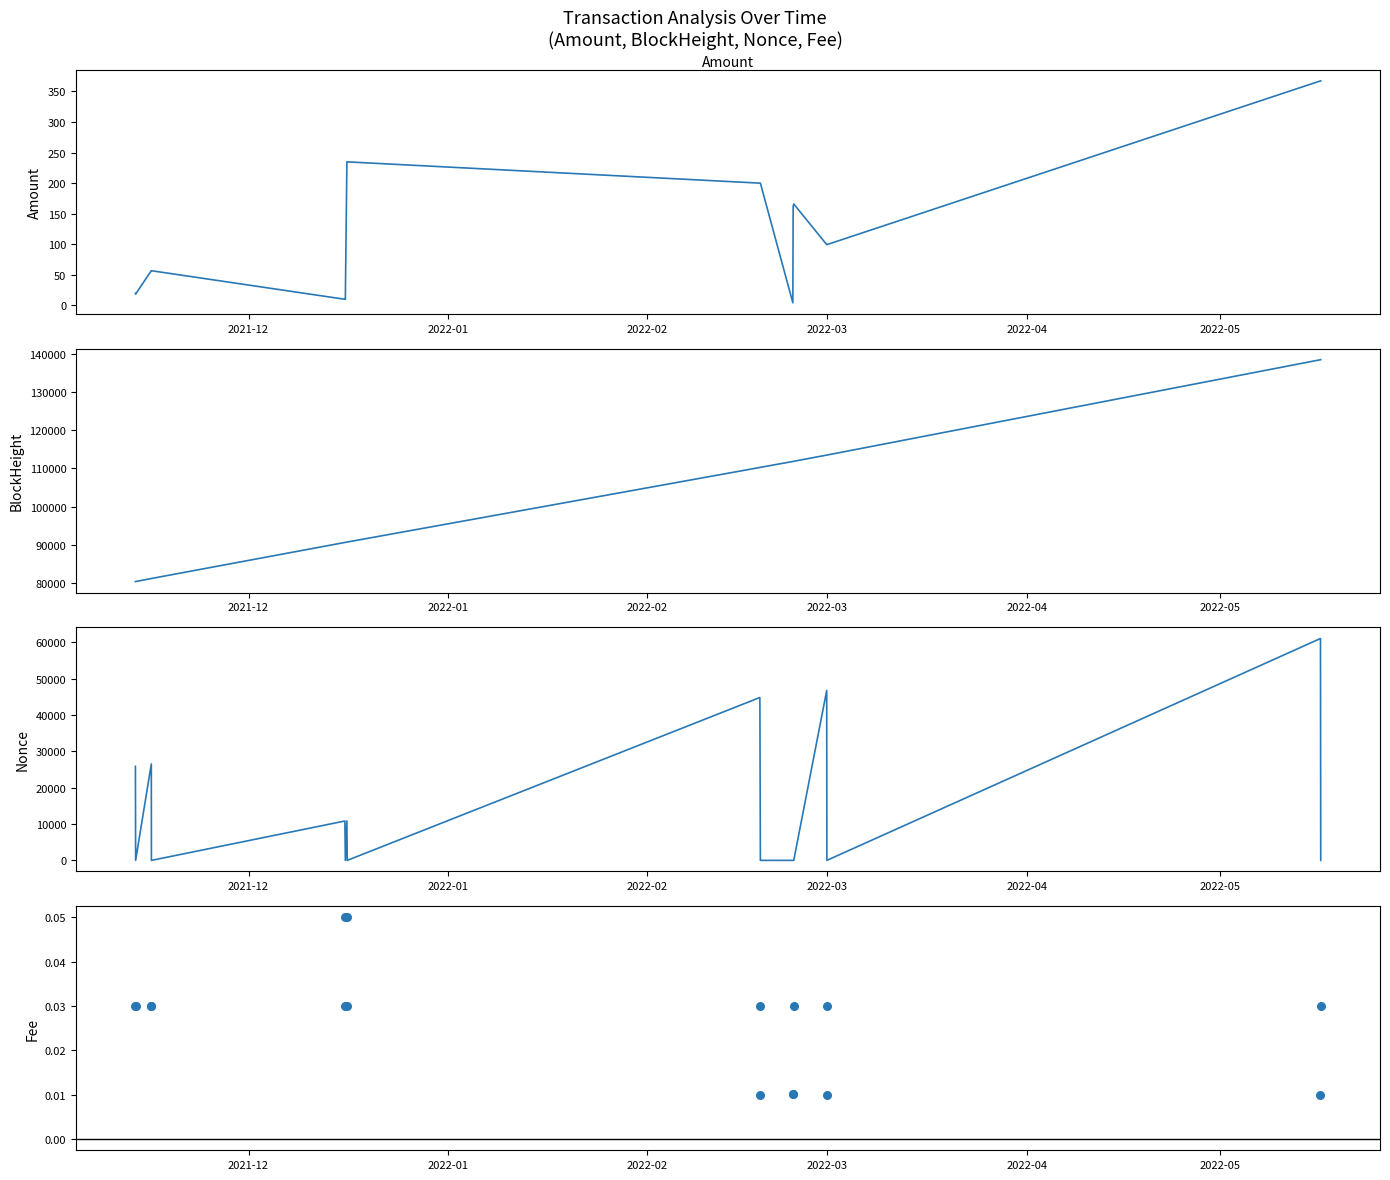

Which series has the largest Y range (max minus min)?

Nonce